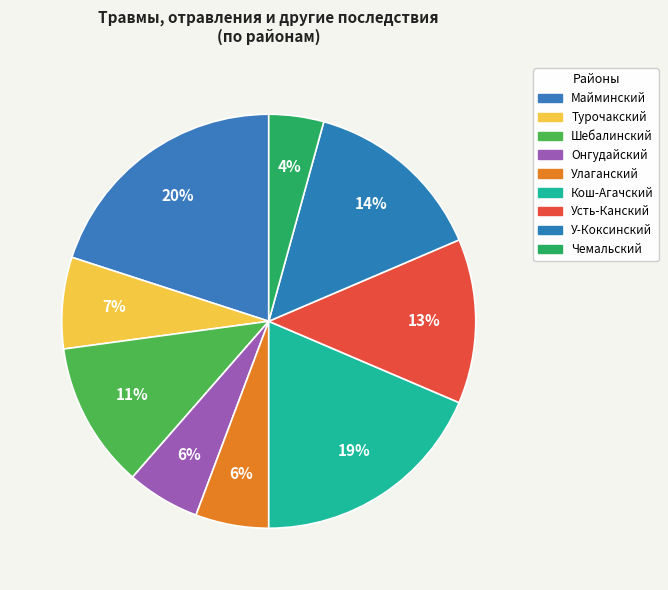

Count the number of slices in the pie.

9